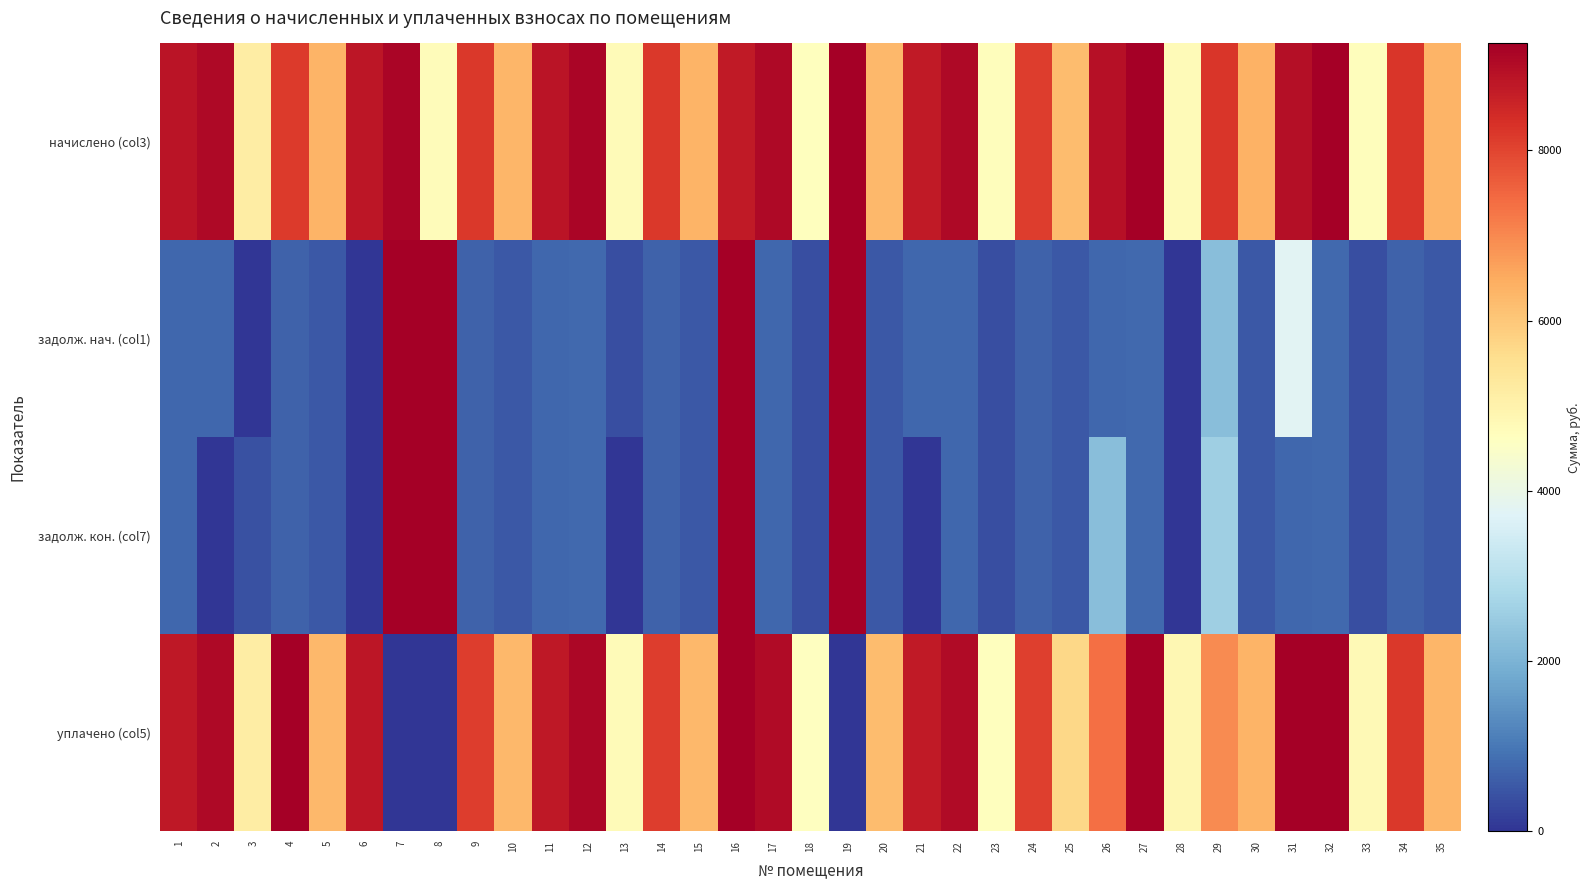

Reading right to left, transcribe all the data shown in this chart.

начислено (col3): 35=6352.1	34=8226.7	33=4692.5	32=9337.1	31=8955.0	30=6388.0	29=8238.6	28=4740.2	27=9253.6	26=8895.4	25=6208.8	24=8119.2	23=4680.5	22=9074.4	21=8716.2	20=6256.6	19=10232.6	18=4656.6	17=9074.4	16=8740.1	15=6328.2	14=8179.0	13=4740.2	12=9146.0	11=8823.7	10=6316.3	9=8179.0	8=4704.4	7=9122.2	6=8787.8	5=6328.2	4=8167.0	3=5170.1	2=9062.5	1=8823.7
задолж. нач. (col1): 35=529.3	34=685.6	33=391.0	32=778.1	31=3761.1	30=532.3	29=2224.4	28=0.0	27=771.1	26=741.3	25=517.4	24=676.6	23=390.0	22=756.2	21=726.4	20=521.4	19=125600.9	18=388.1	17=756.2	16=22000.0	15=527.4	14=681.6	13=395.0	12=761.9	11=735.3	10=526.4	9=681.6	8=12067.9	7=33372.6	6=0.0	5=527.4	4=680.6	3=0.0	2=755.2	1=735.3
задолж. кон. (col7): 35=529.3	34=685.6	33=391.0	32=778.1	31=746.2	30=532.3	29=2575.3	28=0.0	27=771.1	26=2226.2	25=517.4	24=676.6	23=390.0	22=756.2	21=0.0	20=521.4	19=130707.8	18=388.1	17=756.2	16=17728.3	15=527.4	14=681.6	13=0.0	12=762.2	11=735.3	10=526.4	9=681.6	8=13548.8	7=36466.0	6=0.0	5=527.4	4=680.6	3=430.8	2=0.0	1=735.3
уплачено (col5): 35=6310.6	34=8173.0	33=4806.4	32=9276.1	31=10272.0	30=6346.2	29=6946.9	28=4855.2	27=9193.1	26=7354.7	25=5691.4	24=8066.2	23=4649.9	22=9015.1	21=8716.2	20=6215.7	19=0.0	18=4626.2	17=9015.1	16=37704.1	15=6286.9	14=8125.5	13=4740.2	12=9086.3	11=8766.1	10=6275.1	9=8125.5	8=0.0	7=0.0	6=8791.2	5=6286.9	4=12401.1	3=5136.3	2=9062.5	1=8766.1